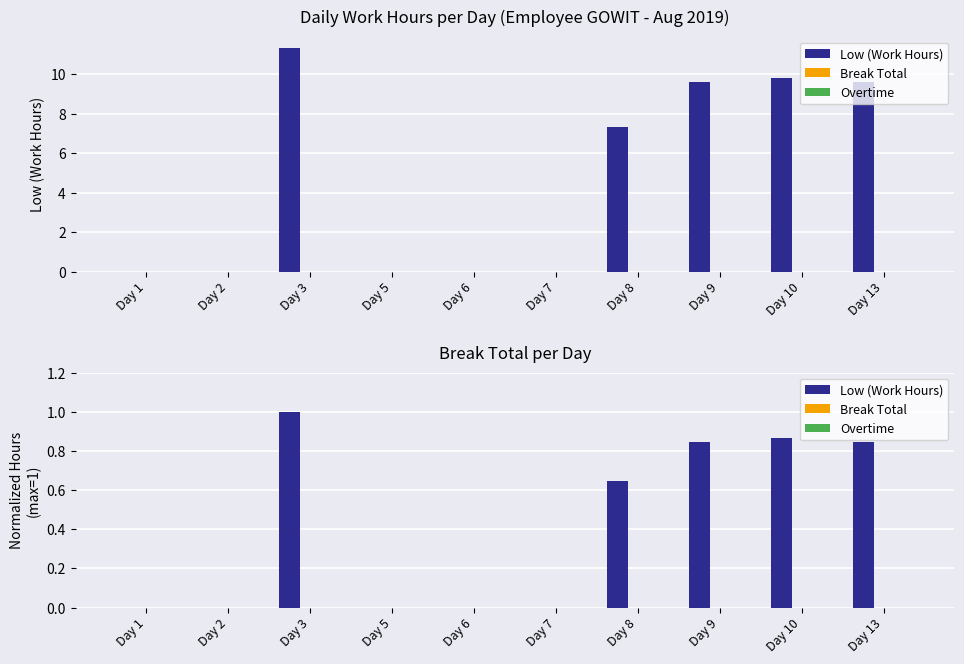

At how many categories does at least one series exceed 0?

5